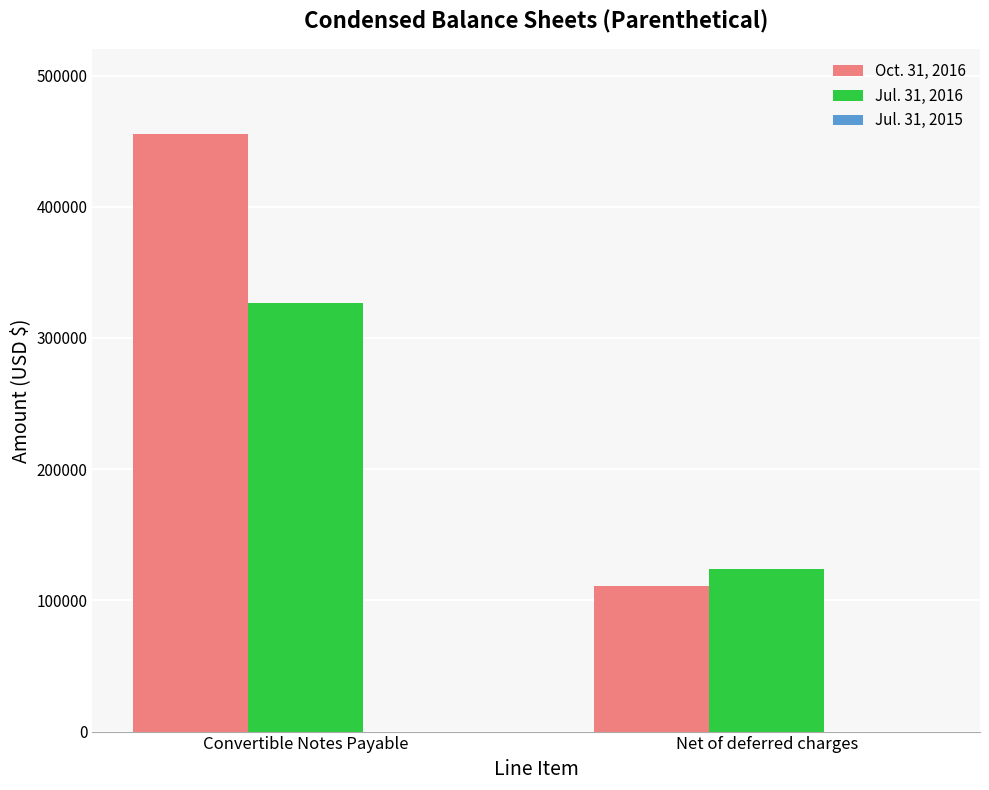

Rank the series by their maximum value, from highest to lowest.

Oct. 31, 2016, Jul. 31, 2016